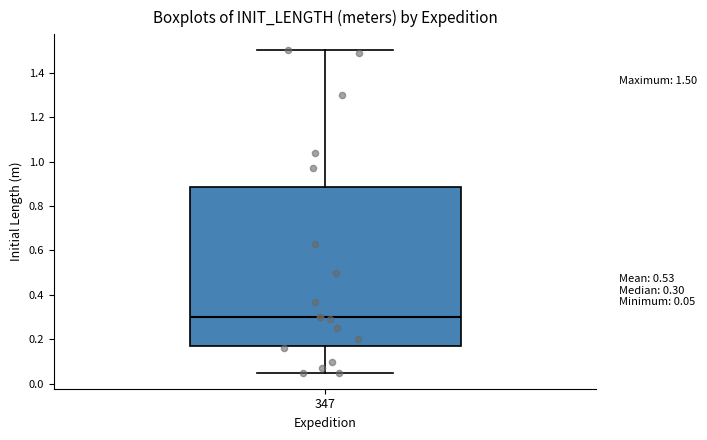

Read this box plot against the y-axis: the position of the median line, the range covered by the box, and the ends of both whiskers. The values are not printed on the chart, so give them approximately, as read against the axis.

median 0.30, box 0.18 to 0.88, whiskers 0.06 to 1.50